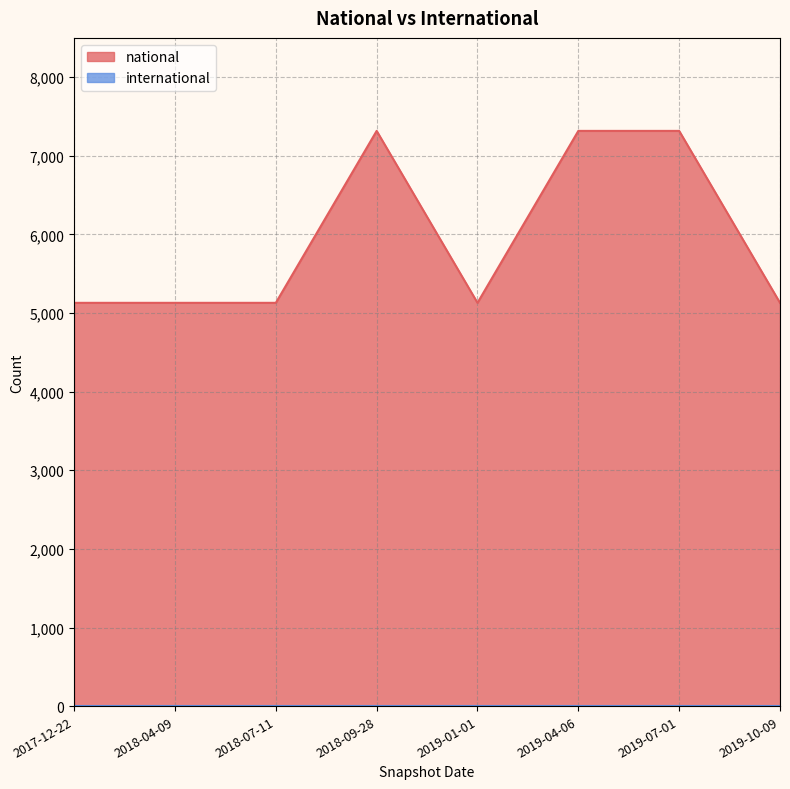

Reading left to right, transcribe all the data shown in this chart.

2017-12-22=5130	2018-04-09=5130	2018-07-11=5130	2018-09-28=7317	2019-01-01=5130	2019-04-06=7317	2019-07-01=7317	2019-10-09=5130